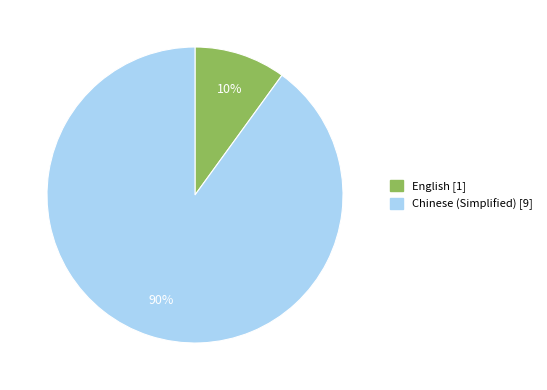

Rank the categories by value from lowest to highest.

English, Chinese (Simplified)